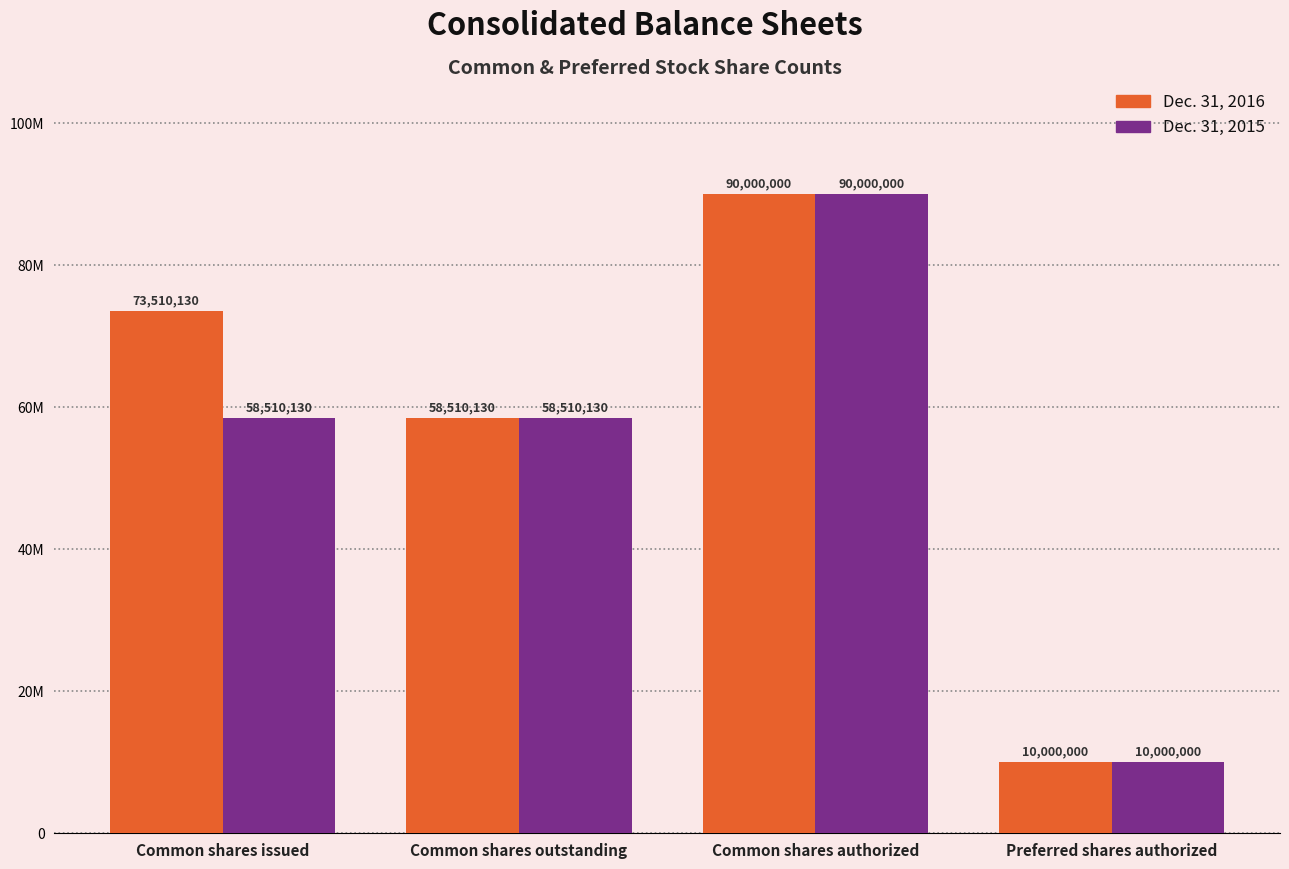

What are all the series names shown in the legend?

Dec. 31, 2016, Dec. 31, 2015